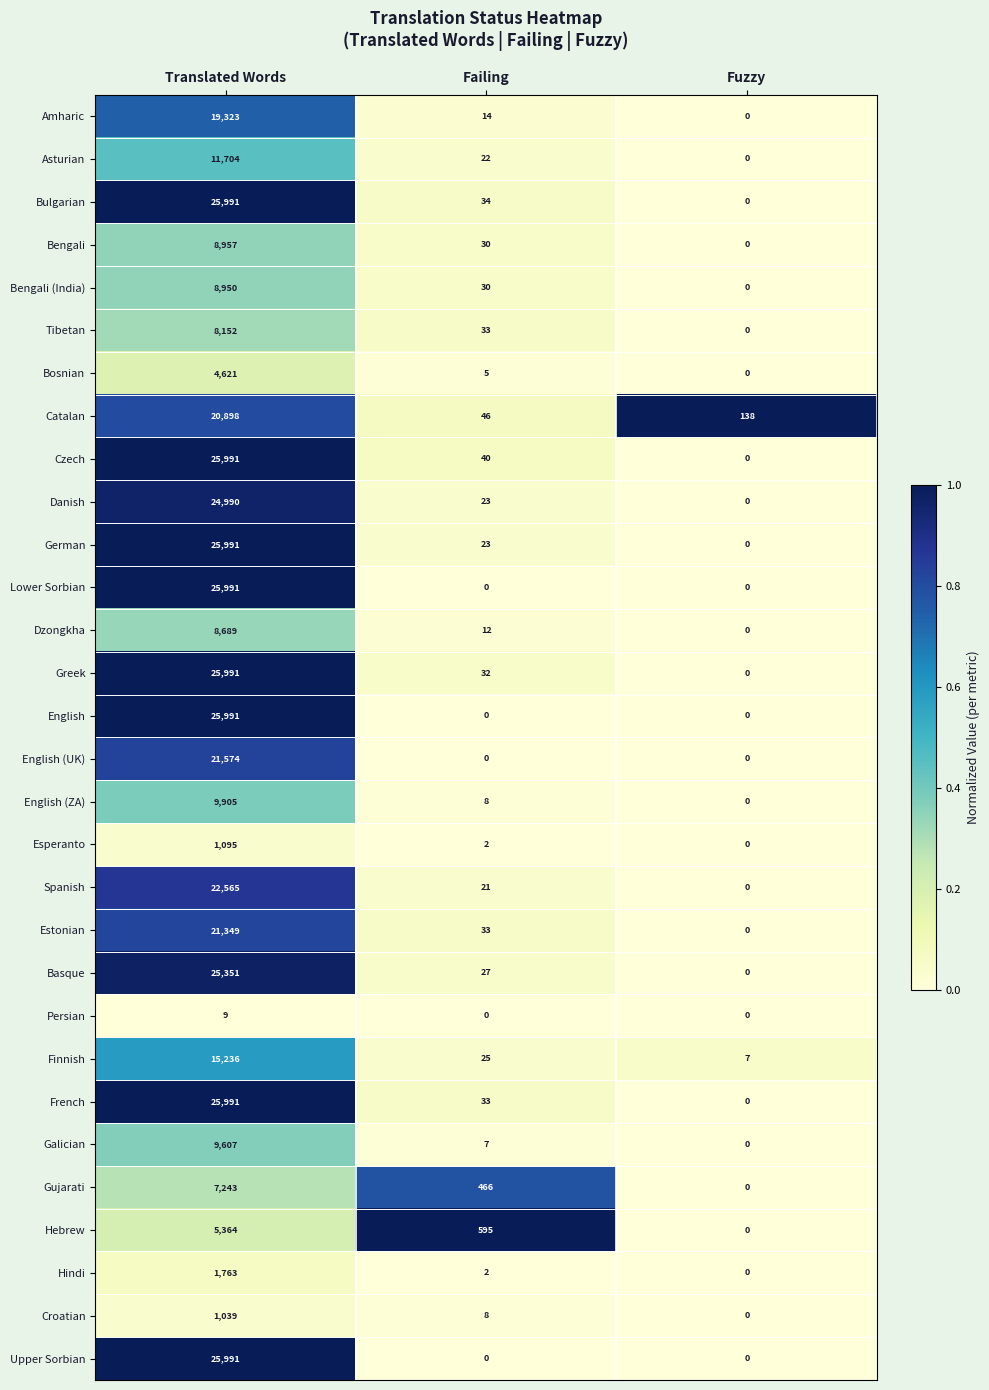

What is the sum of the Dzongkha values at Fuzzy and Translated Words?

8689